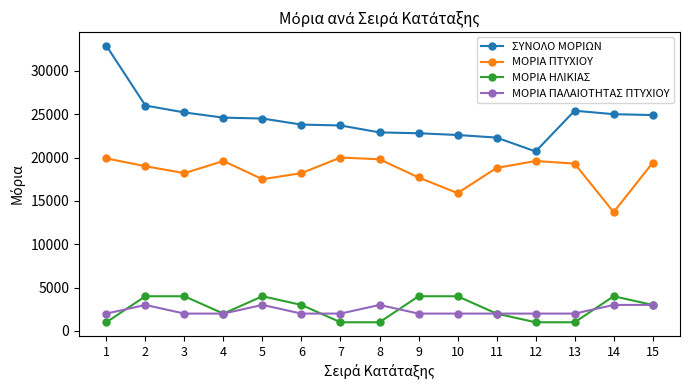

What is the value of the ΜΟΡΙΑ ΠΤΥΧΙΟΥ point at the 13th from the left?

19300